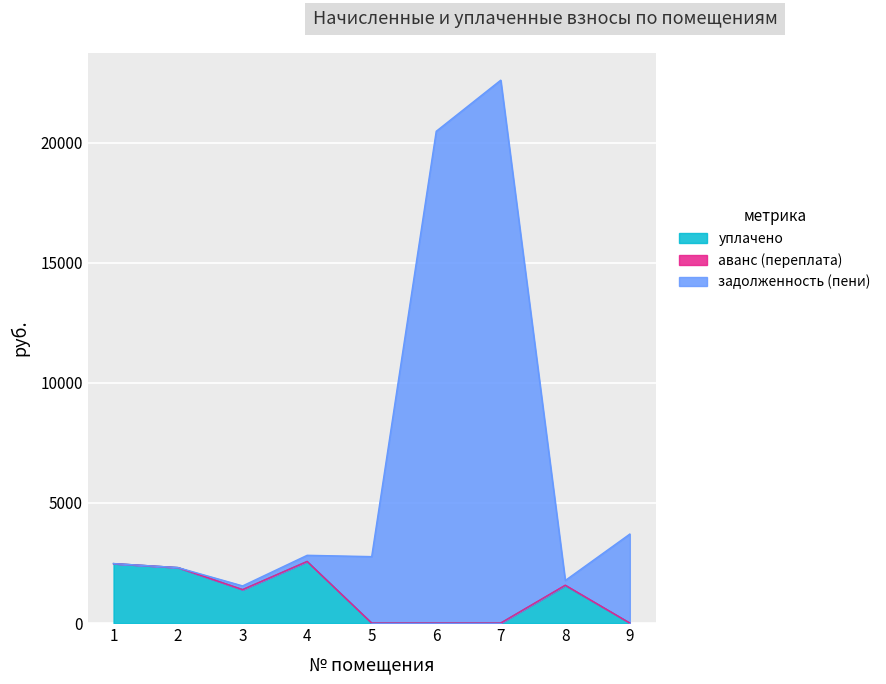

Between 8 and 3, which is larger?

8